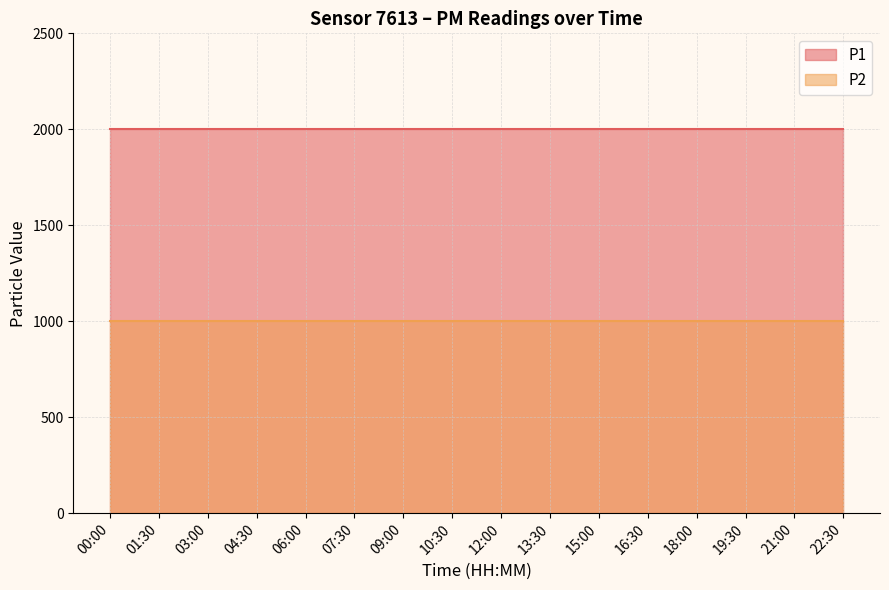

List the series in order of their overall mean, lowest first.

P2, P1